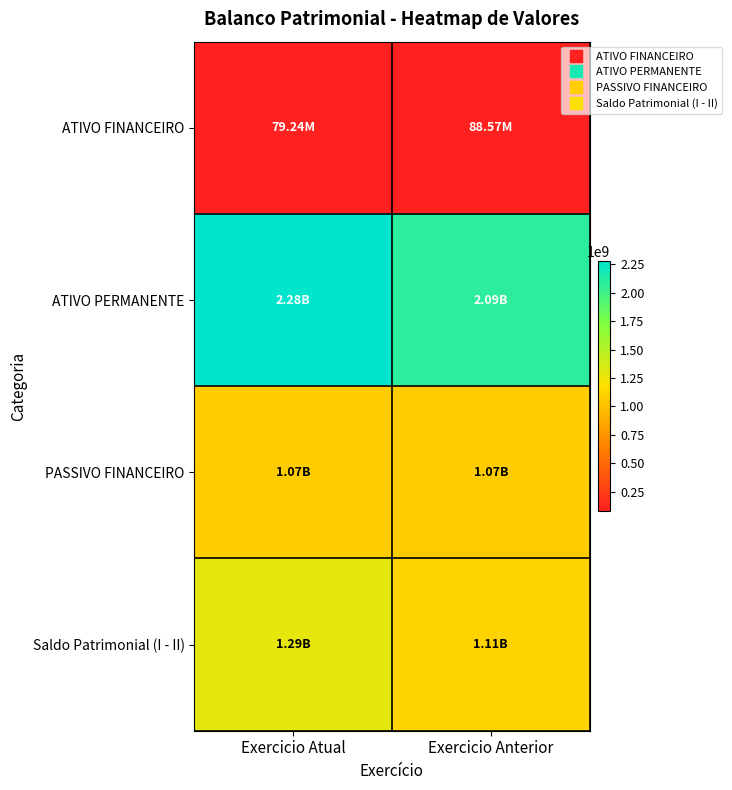

Rank the series by their maximum value, from lowest to highest.

ATIVO FINANCEIRO, PASSIVO FINANCEIRO, Saldo Patrimonial (I - II), ATIVO PERMANENTE